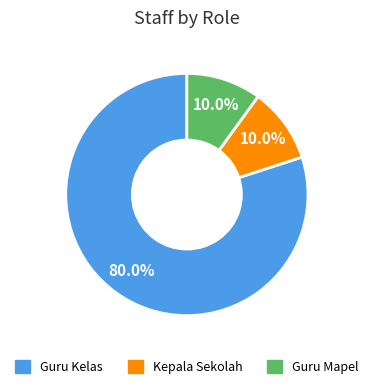

Is there any slice that represents more than half of the pie?

Yes